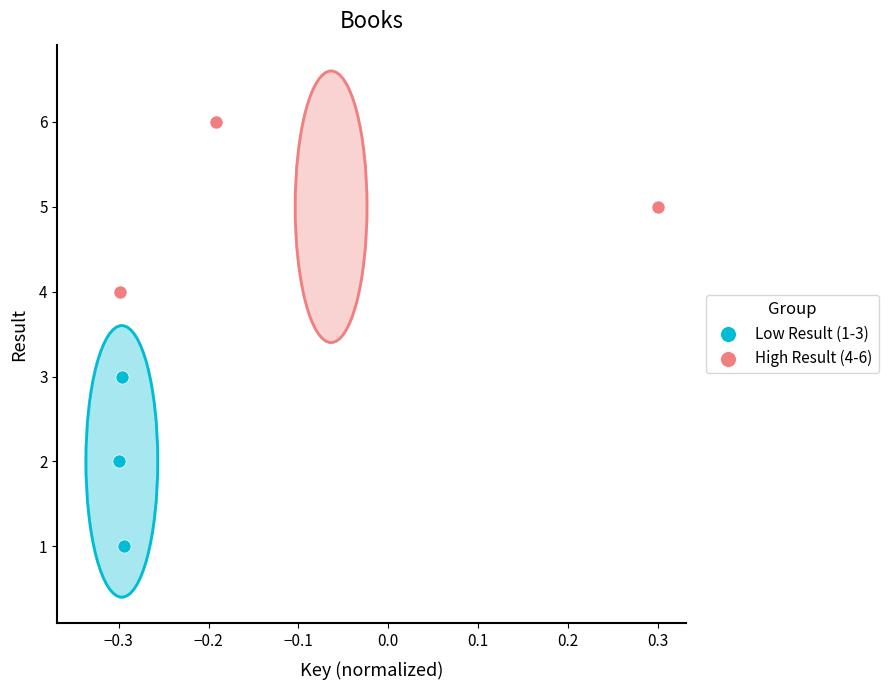

Which series contains the highest Y value?

High Result (4-6)